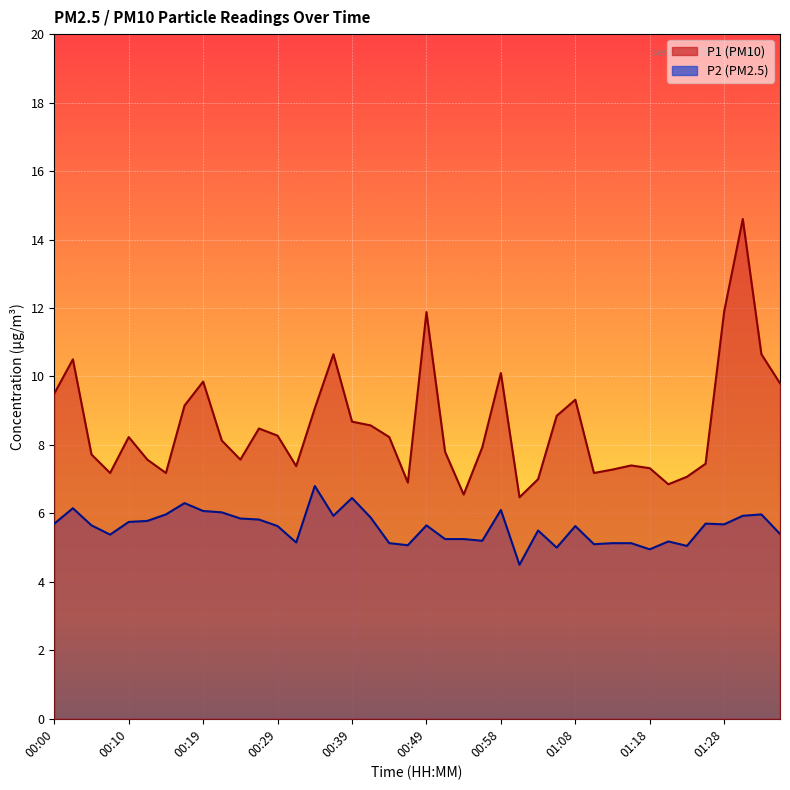

What is the value of the P1 point at the 6th from the left?

7.6